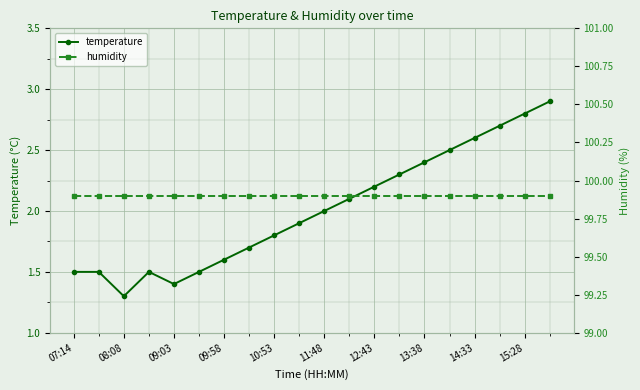

What is the total value across all series at 15?

102.4